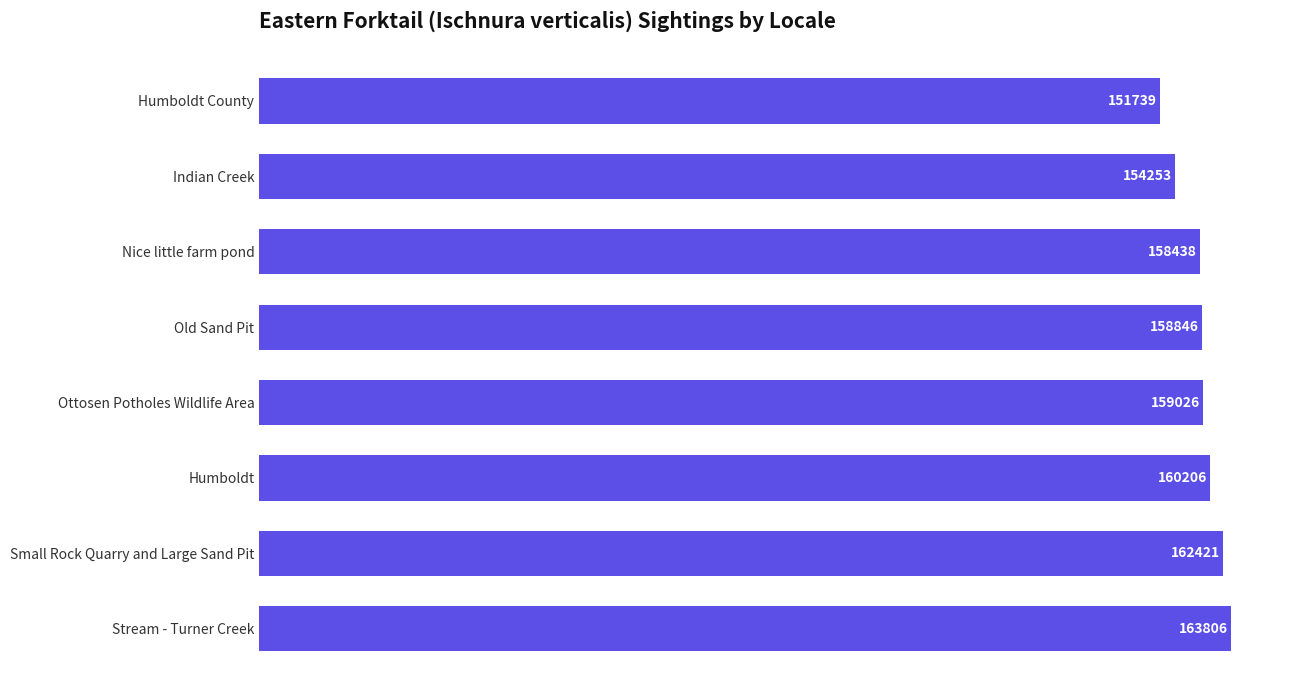

How many bars are there in total?

8